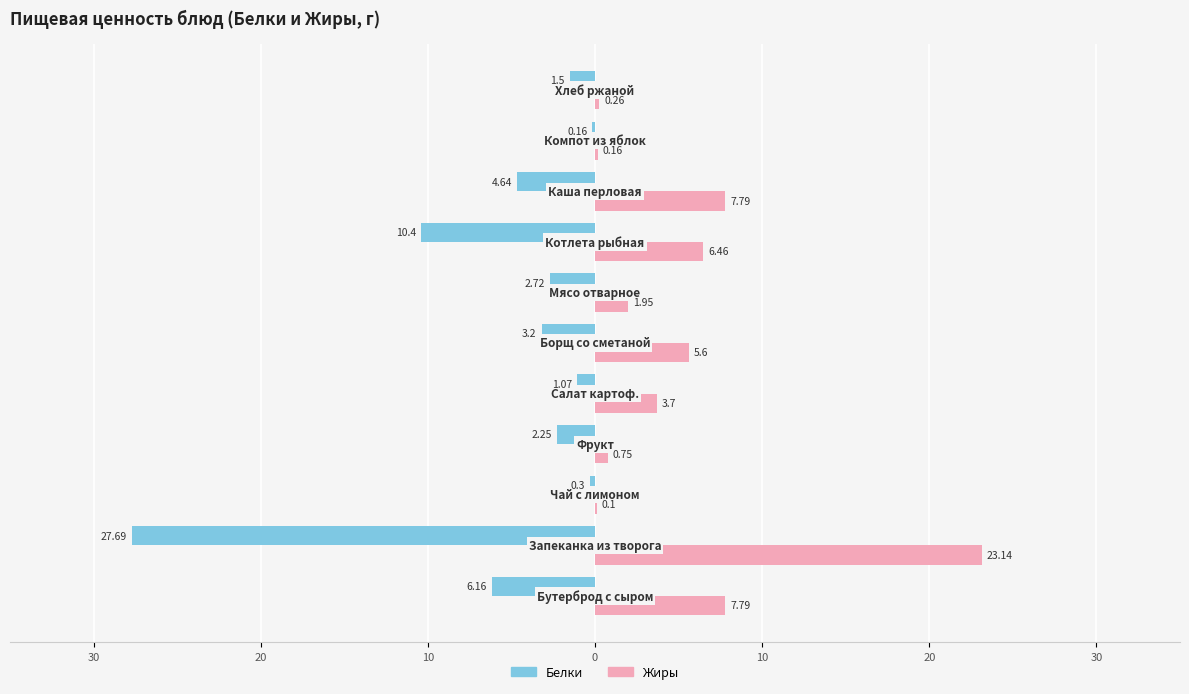

What are all the series names shown in the legend?

Белки, Жиры